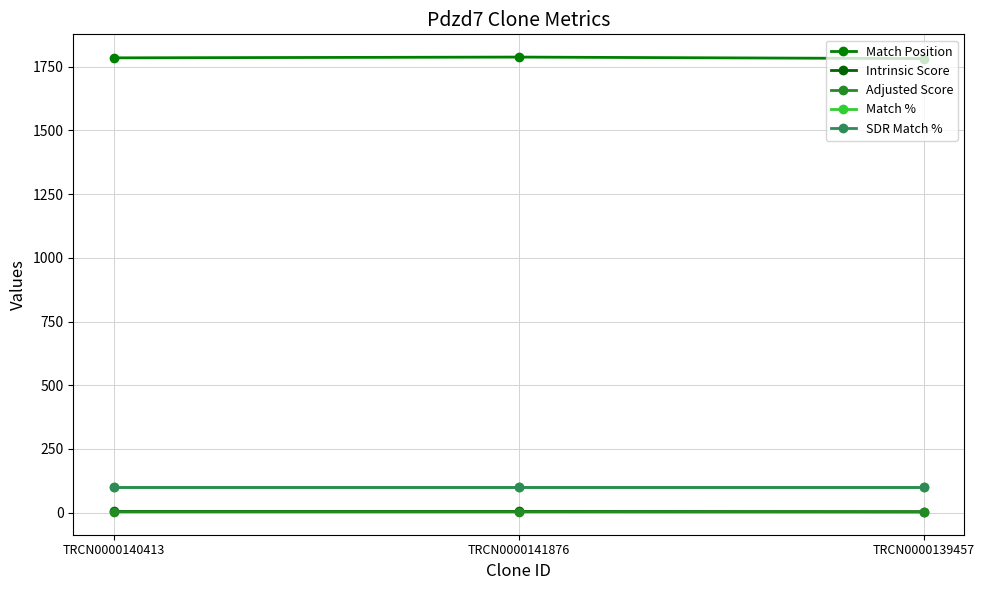

Which series has the widest spread of values?

Match Position